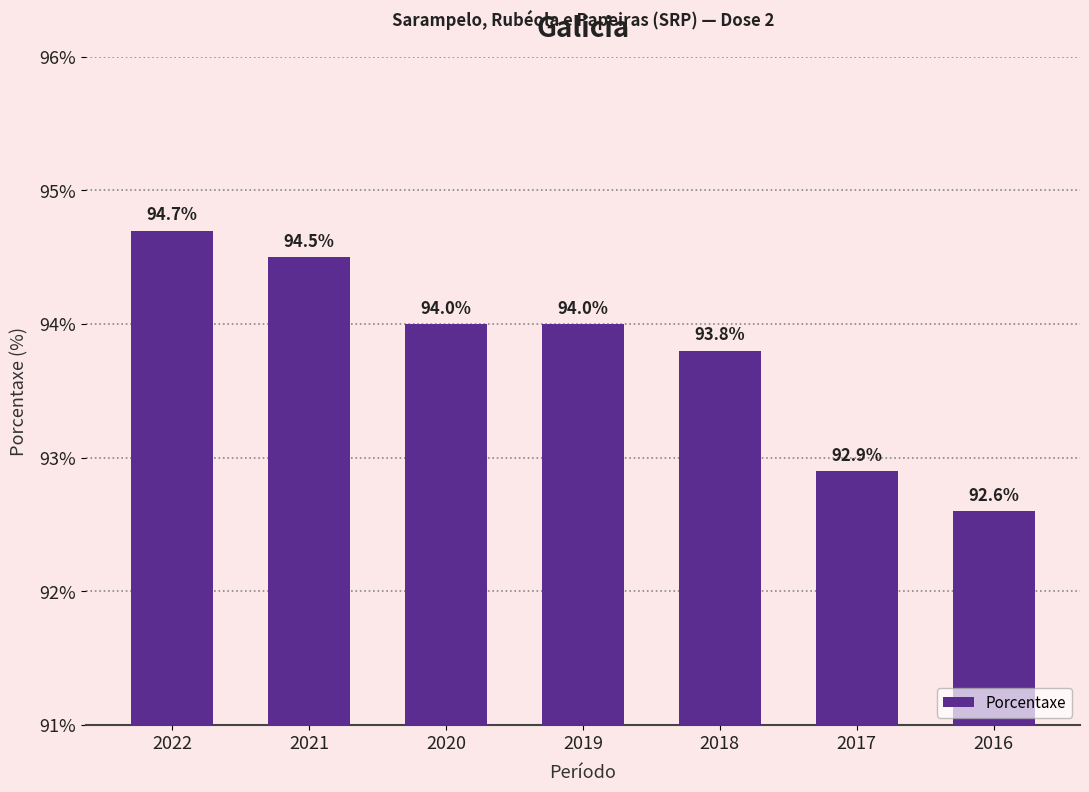

Reading left to right, transcribe all the data shown in this chart.

94.7	94.5	94.0	94.0	93.8	92.9	92.6